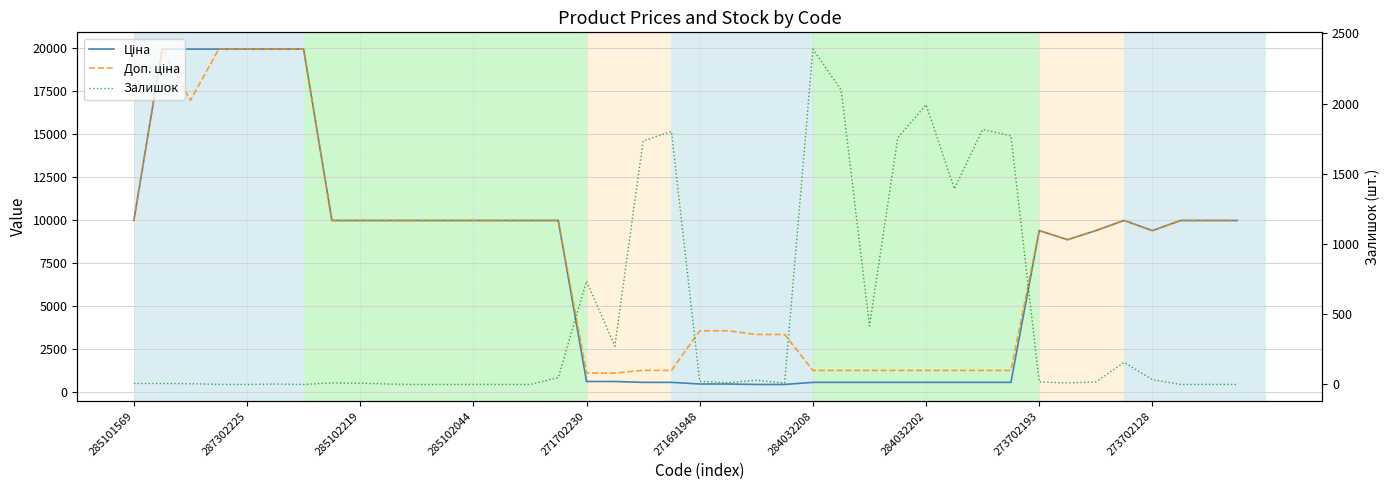

What position from the left is 10?

11